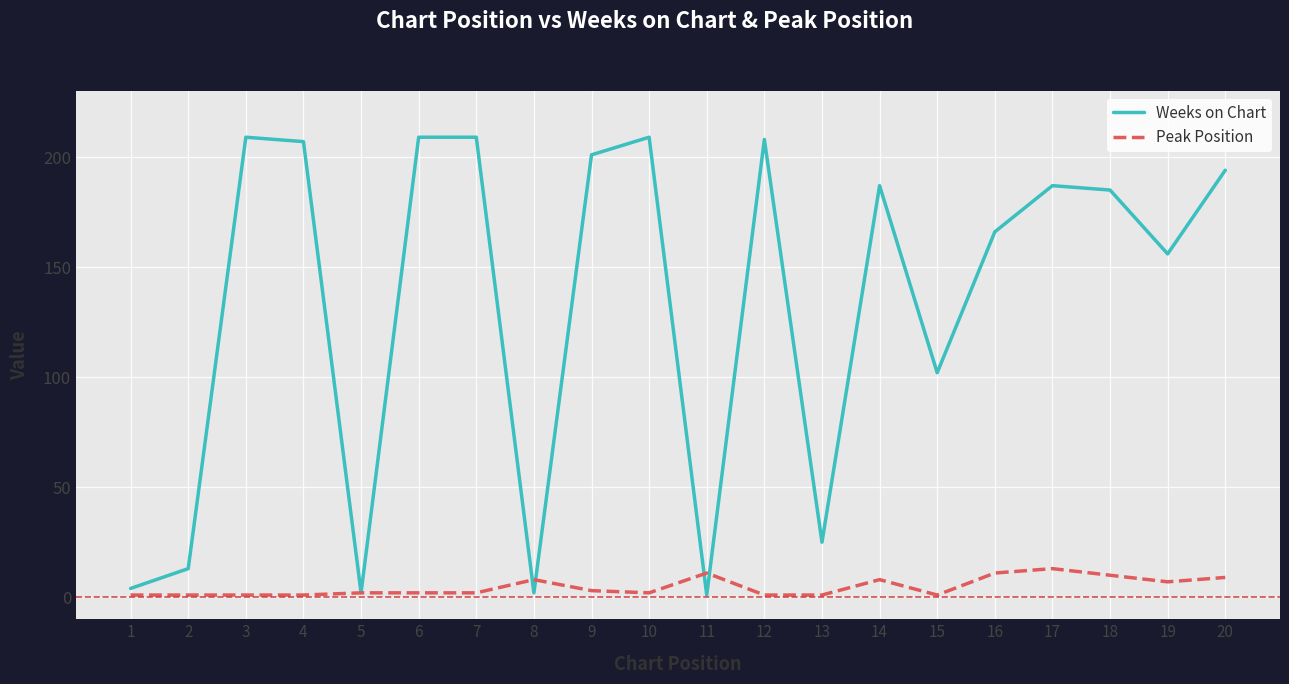

True or false: Weeks on Chart has a value of 143 at 6.

False